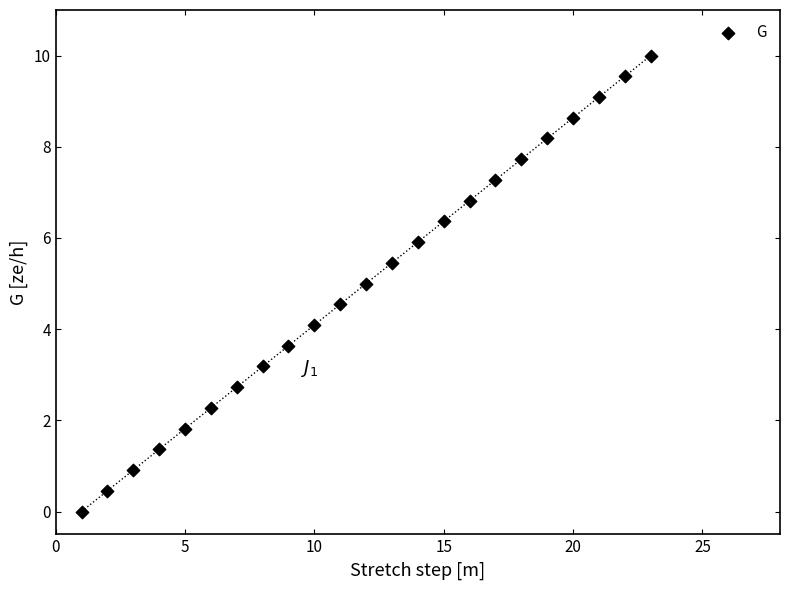

What is the range of Y values (max minus min)?

10.0